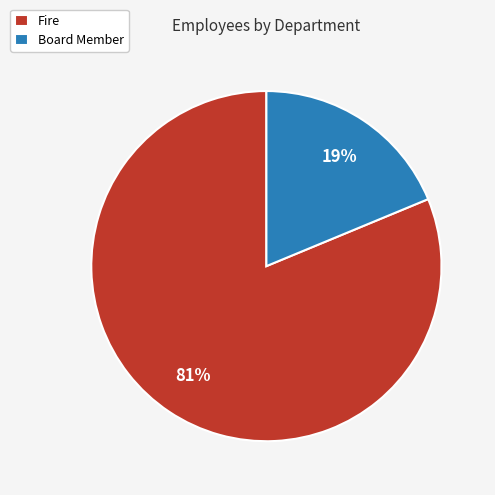

What is the ratio of the value at Fire to the value at Board Member?

4.3